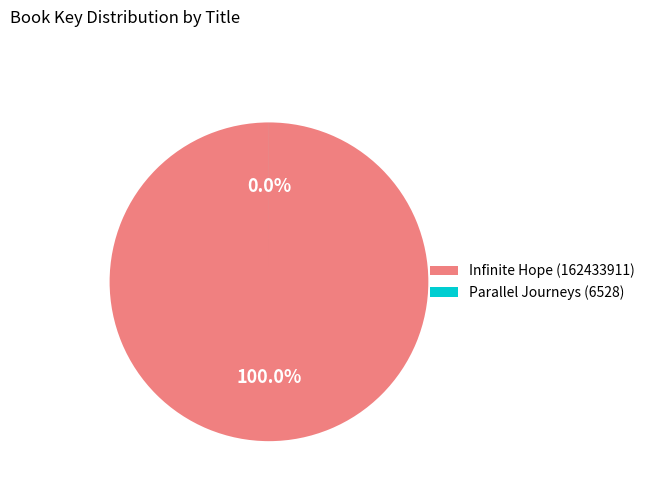

What percentage do Infinite Hope (162433911) and Parallel Journeys (6528) together represent?

100.0%